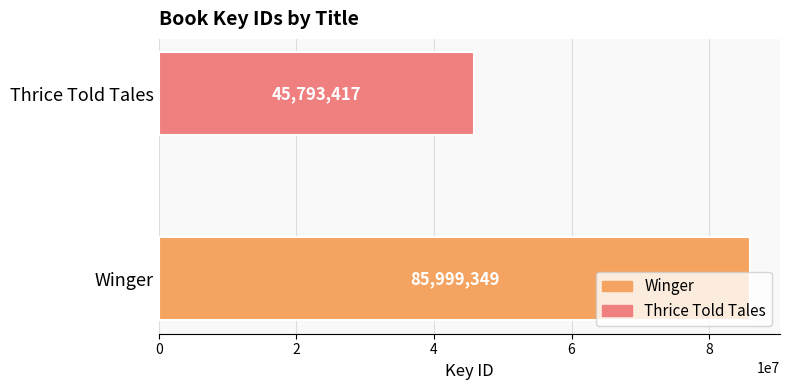

The value at Winger is 30804194. True or false?

False